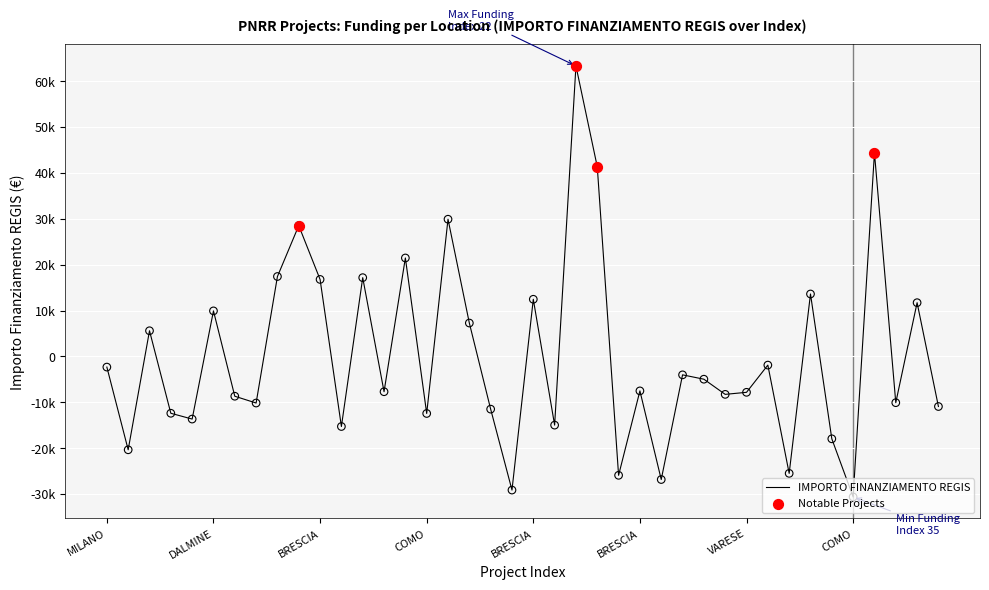

Is this an area chart (filled region under the line)?

No